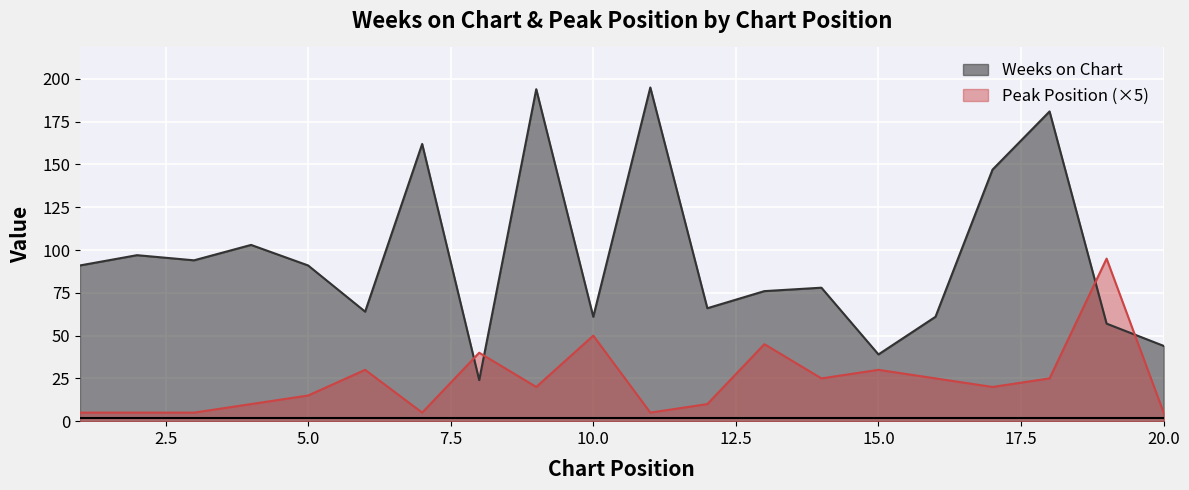

What is the difference between the maximum and second lowest values in the Weeks on Chart series?

156